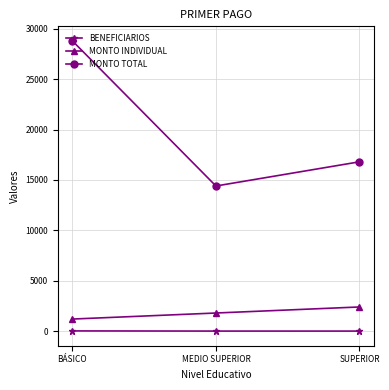

How many categories are shown in the chart?

3